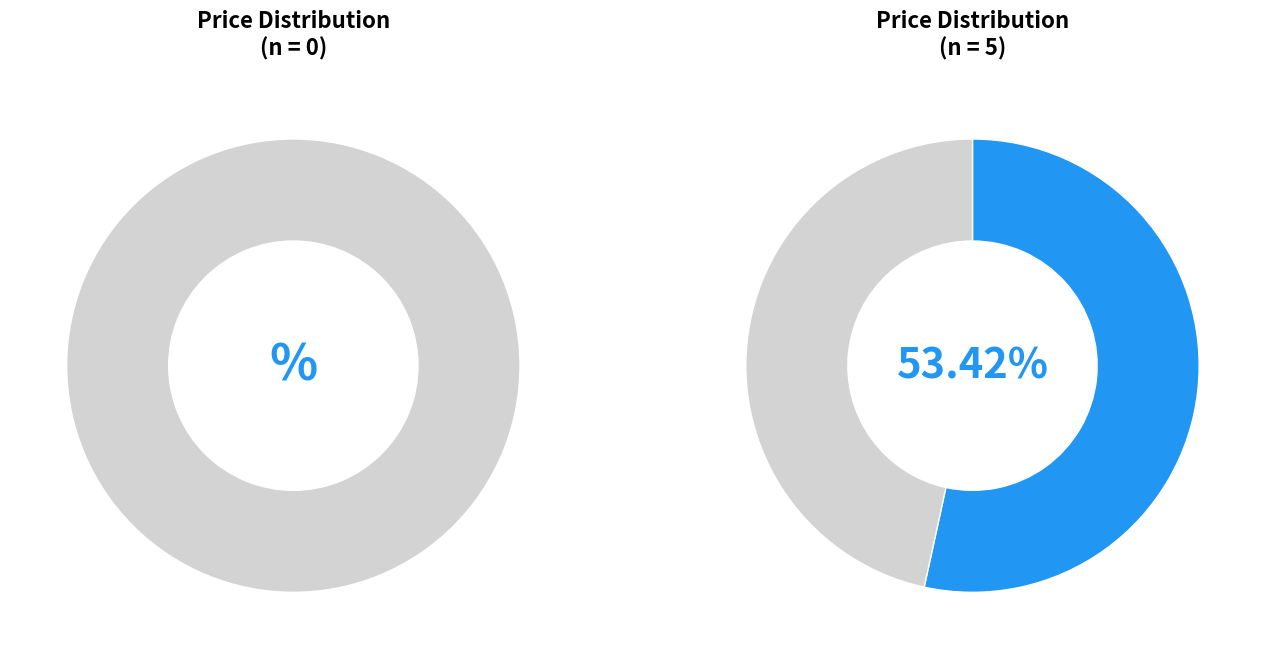

True or false: 12 accounts for 19% of the total.

False